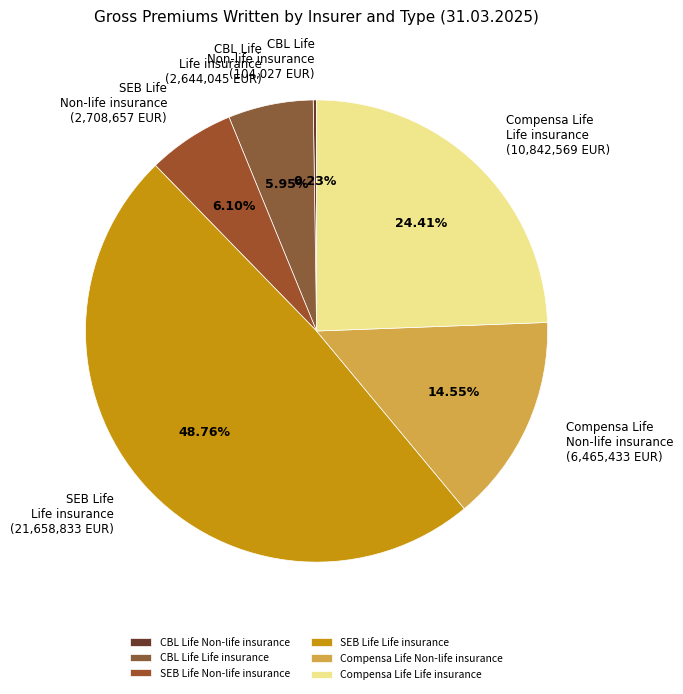

Is CBL Life Life insurance the majority of the pie?

No